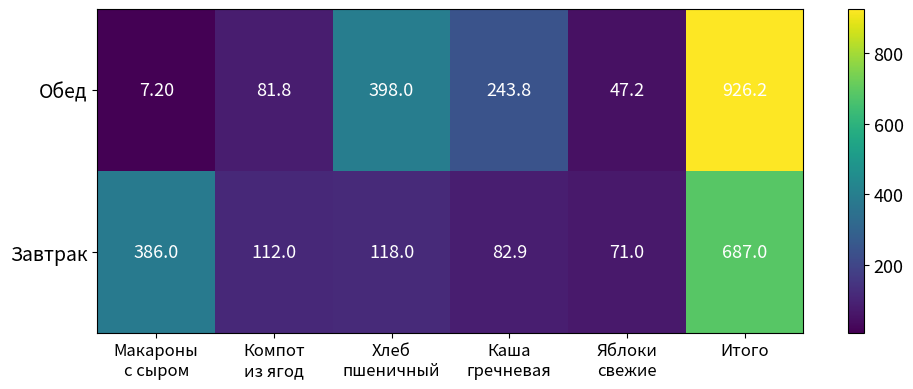

What is the average value of the Обед series?

284.0